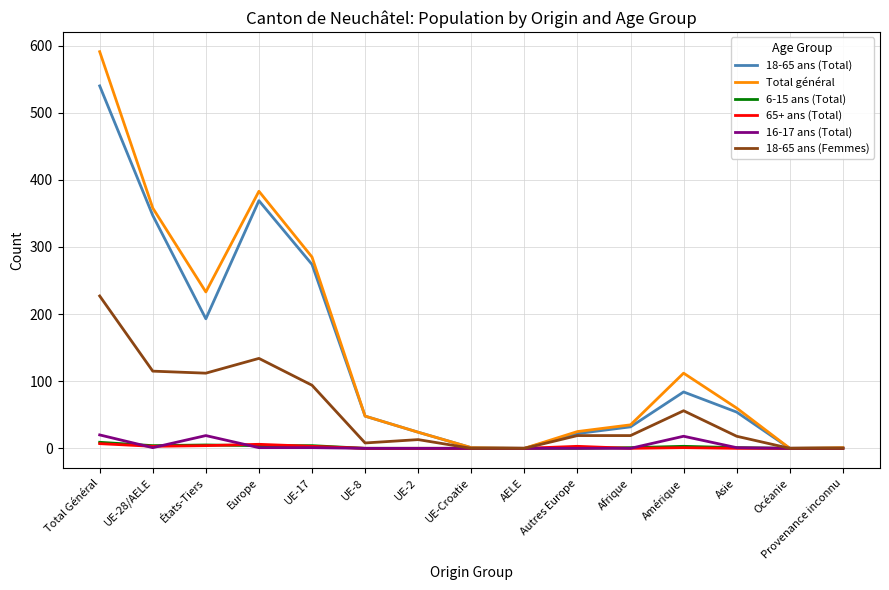

Does the chart display data point markers on the line(s)?

No